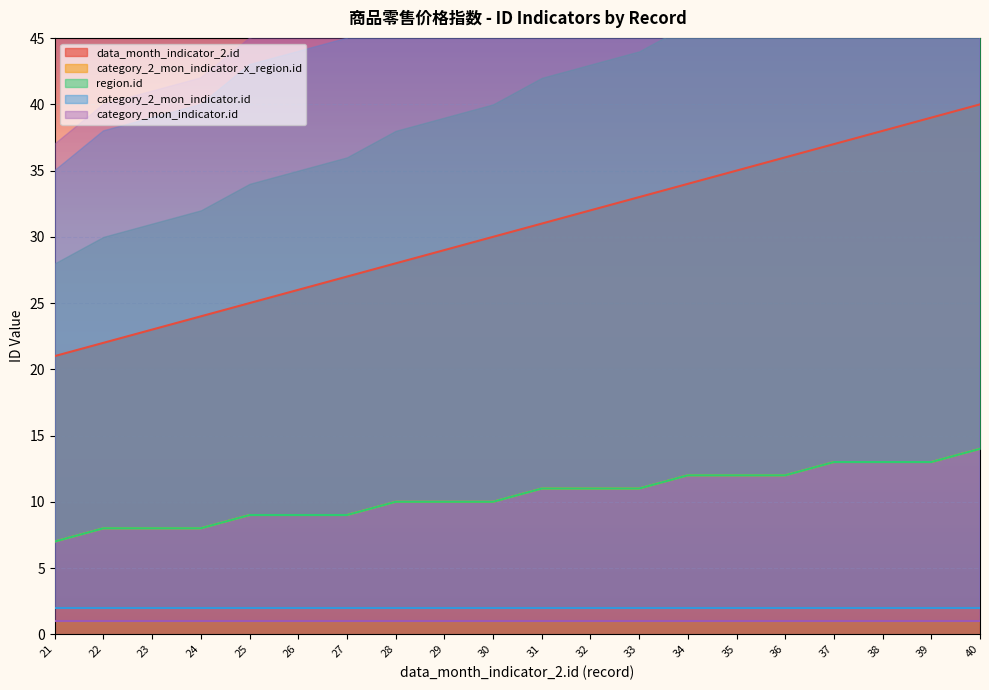

What is the highest value of the category_2_mon_indicator_x_region.id series?

14